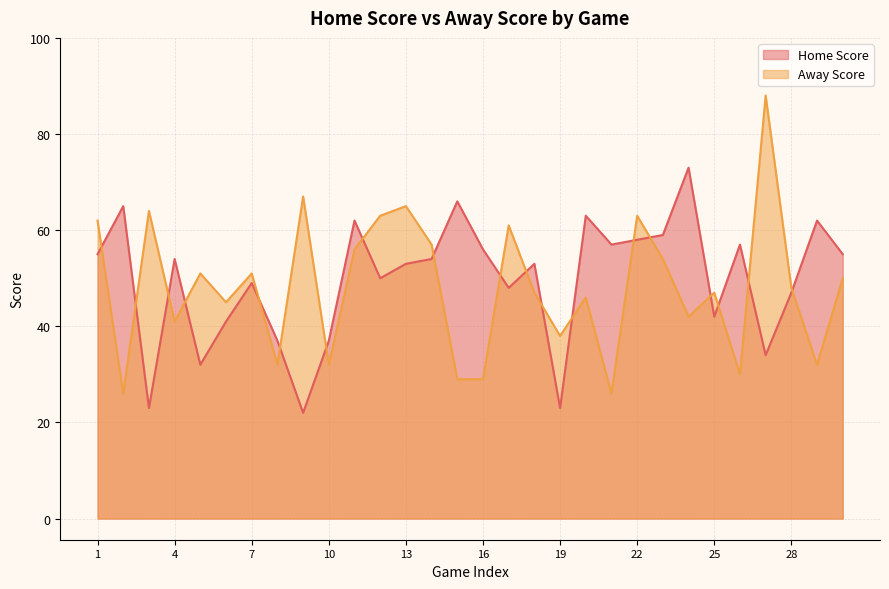

How many times do Home Score and Away Score cross each other?

19